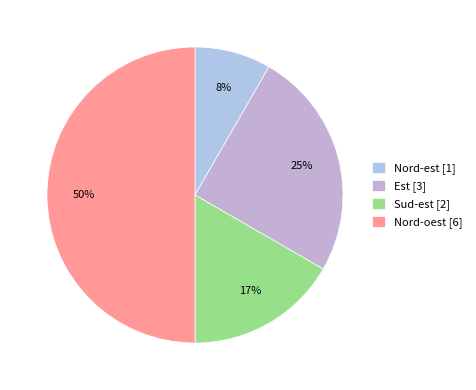

How many slices are in this pie chart?

4